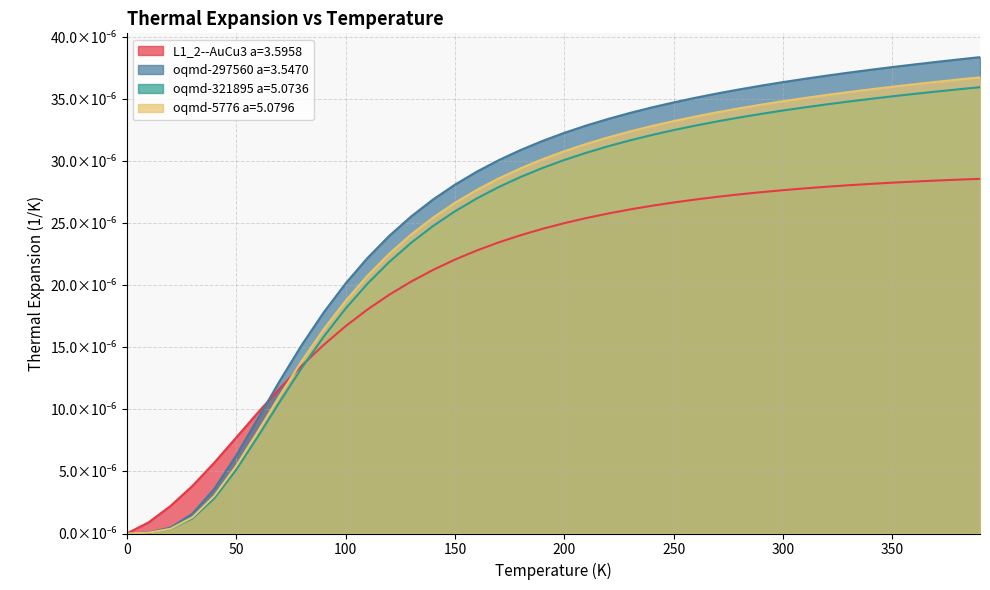

True or false: oqmd-297560 a=3.5470 and oqmd-321895 a=5.0736 intersect in this chart.

False